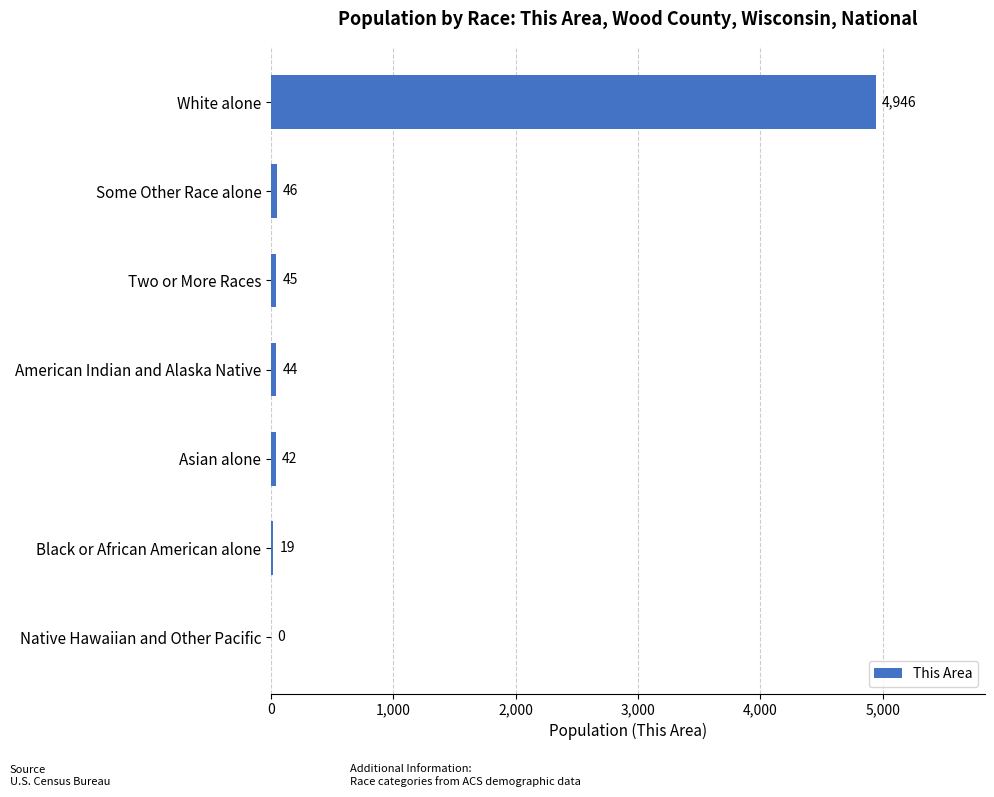

Which label corresponds to the largest value in the chart?

White alone